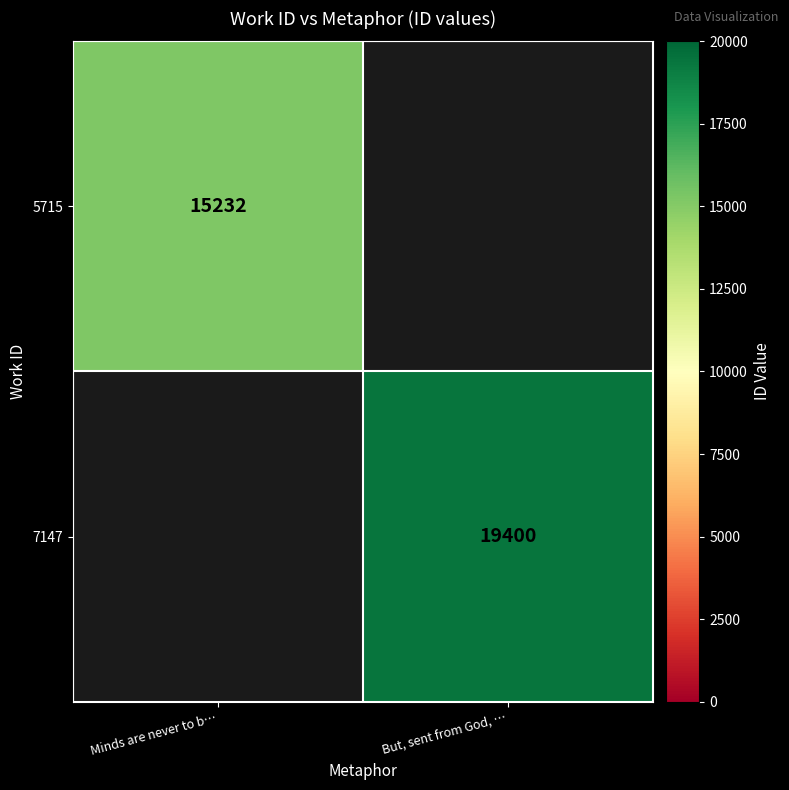

What is the minimum value shown in the chart?

15232.0